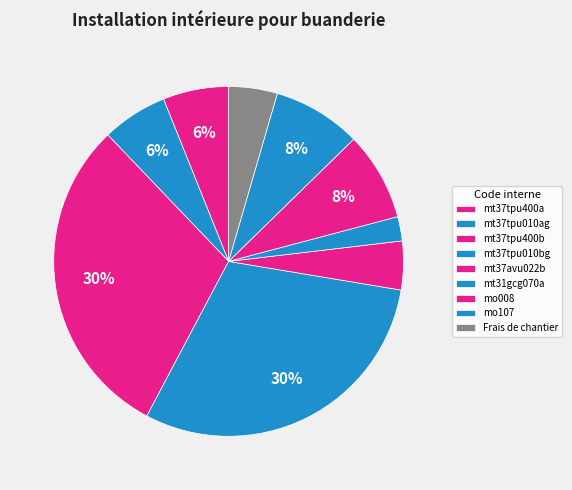

To the nearest percent, what portion does mo008 represent?

8%